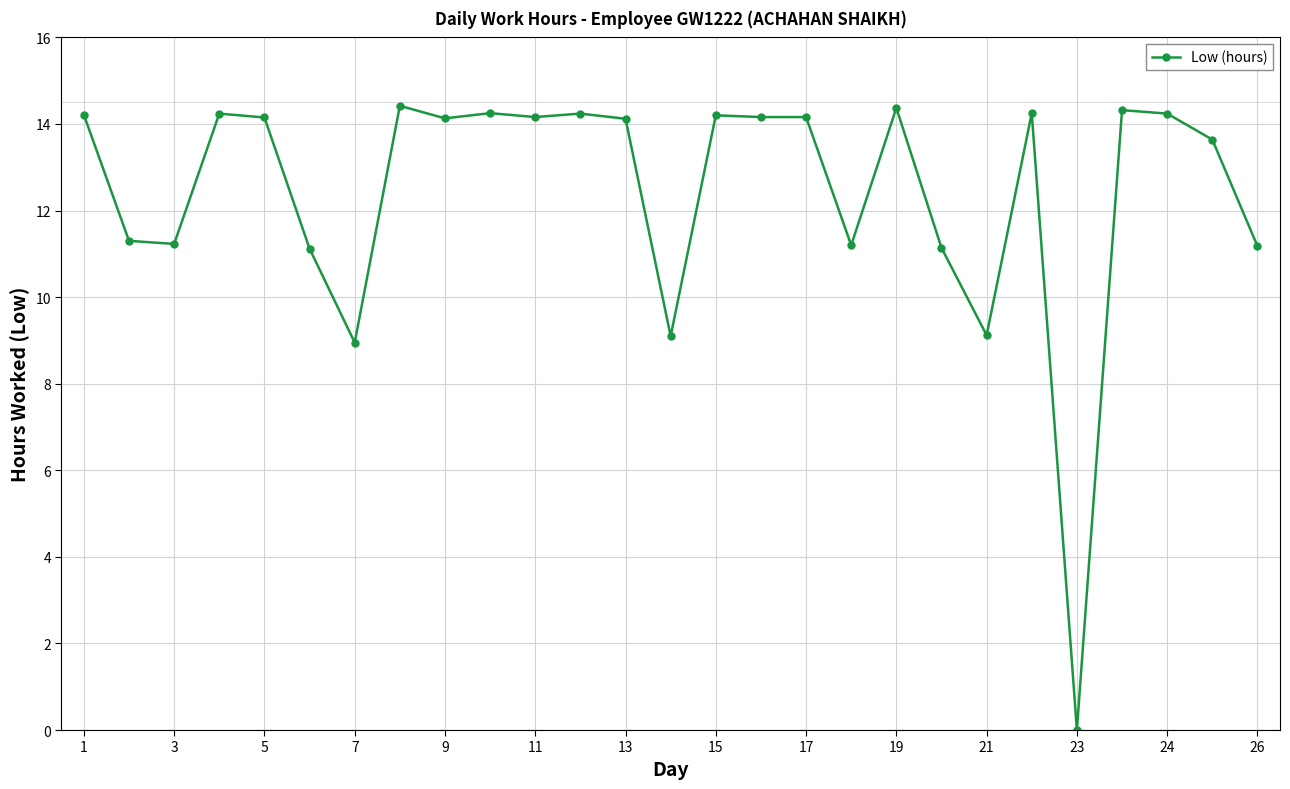

What is the value of the 8th point from the left?

14.4